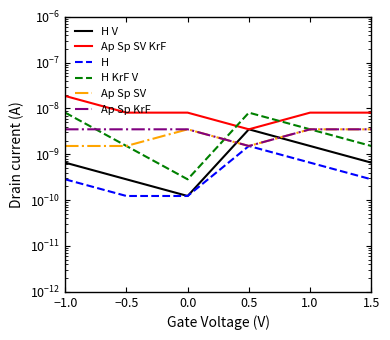

True or false: Ap Sp KrF and H cross at least once.

False